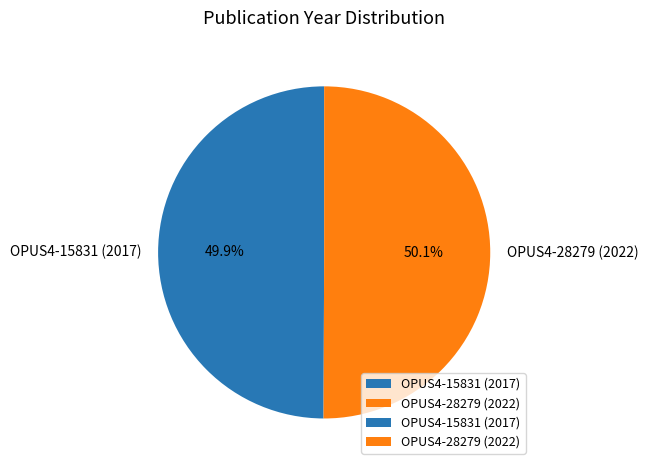

How many segments does this pie chart have?

2